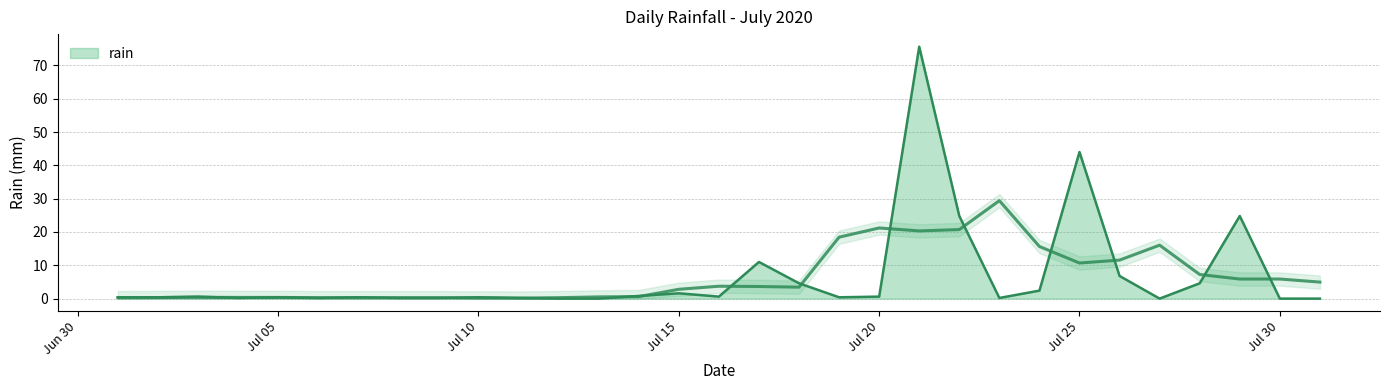

What is the change in value from 2020-07-18 to 2020-07-19?

-4.2